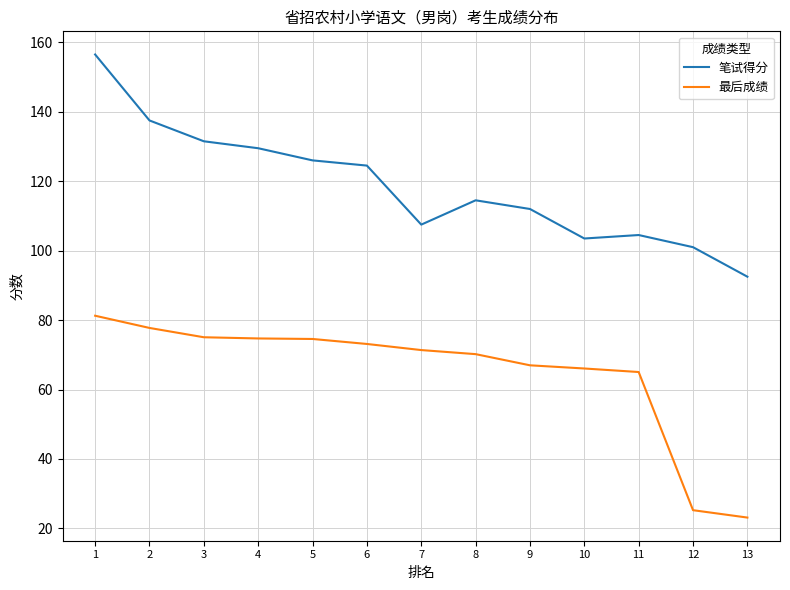

Which series changed the most between 3 and 13?

最后成绩